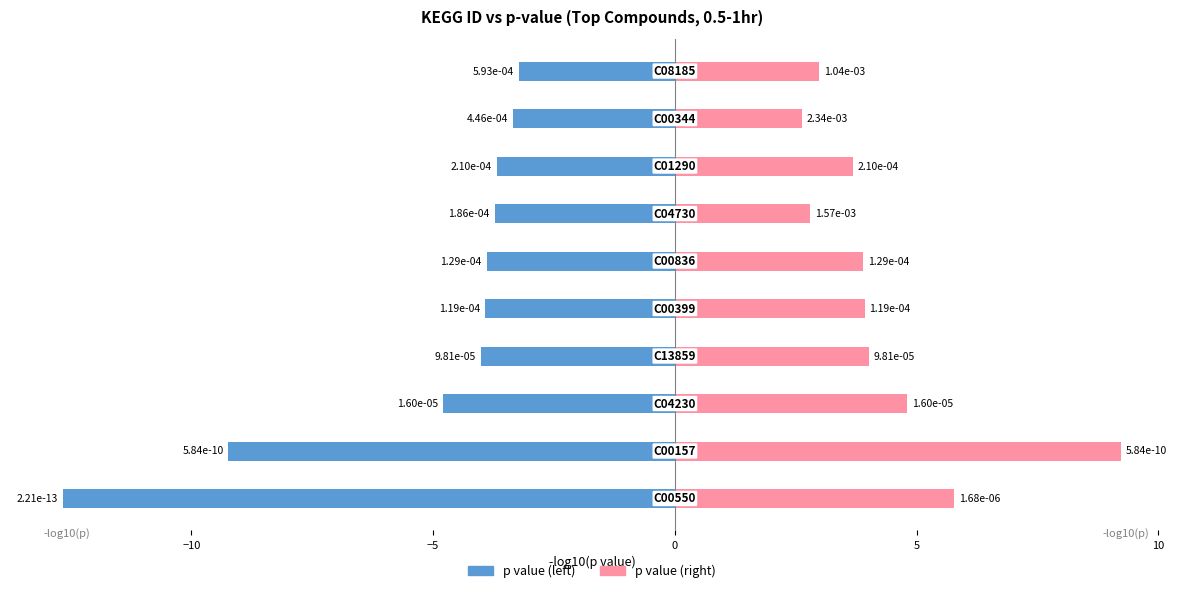

Rank the series by their average value, from lowest to highest.

p value (left), p value (right)